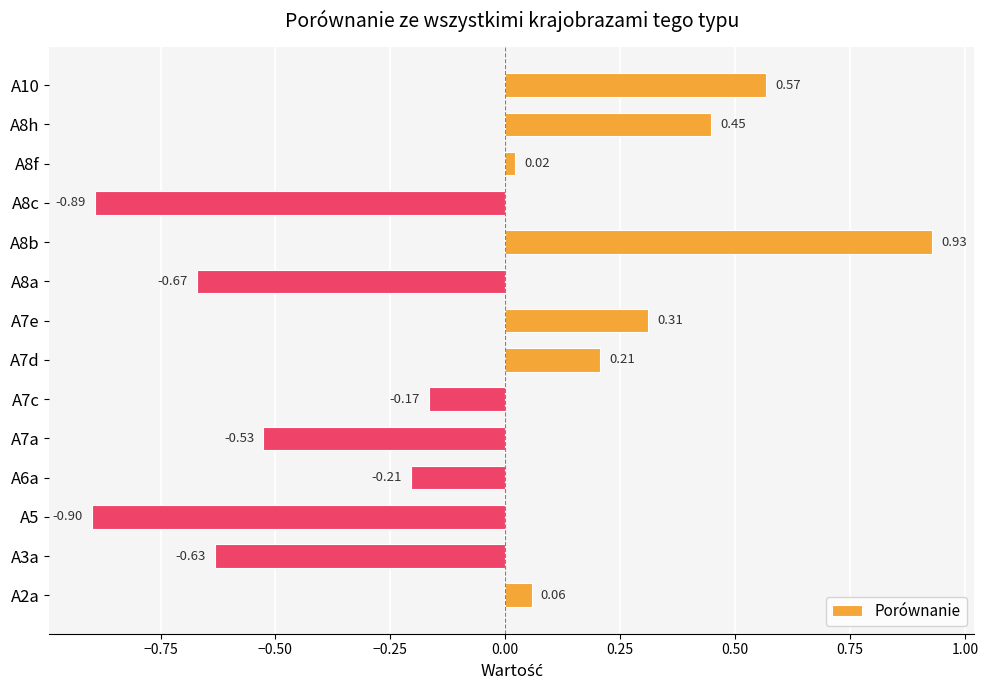

List the labels in order of value, smallest first.

A5, A8c, A8a, A3a, A7a, A6a, A7c, A8f, A2a, A7d, A7e, A8h, A10, A8b